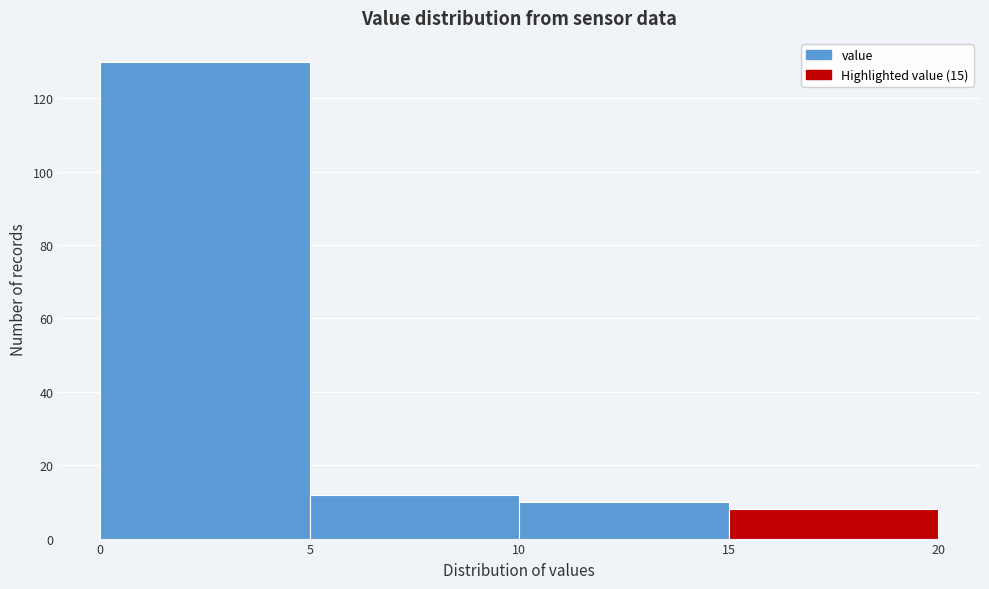

Reading left to right, list every bar in this chart as the range it spans on the x-axis followed by its height. The values are not printed on the chart, so give them approximately, as read against the axis.

0 to 5: 130
5 to 10: 12
10 to 15: 10
15 to 20: 8